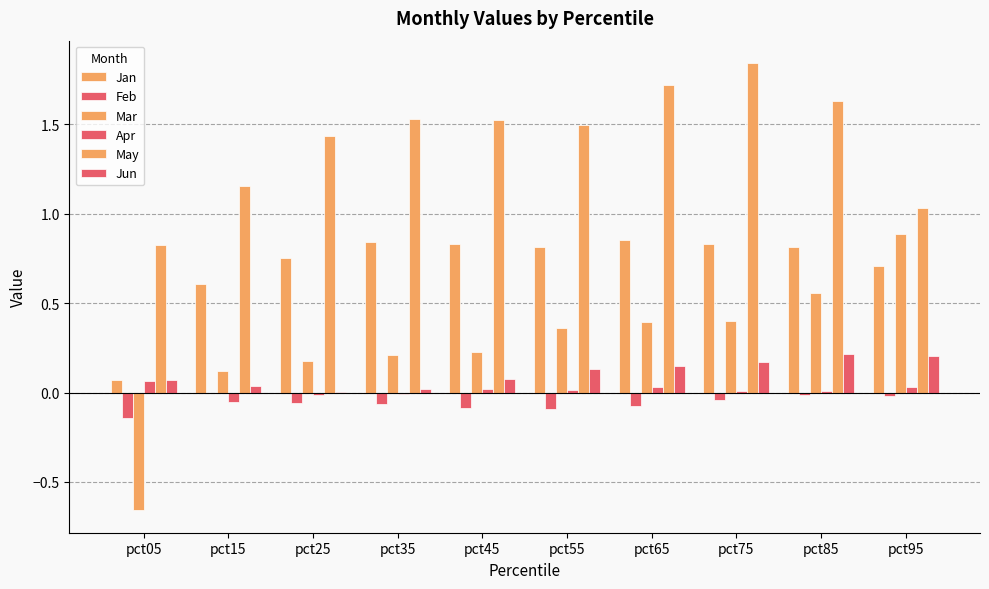

At which category is the sum across all series the highest?

pct75